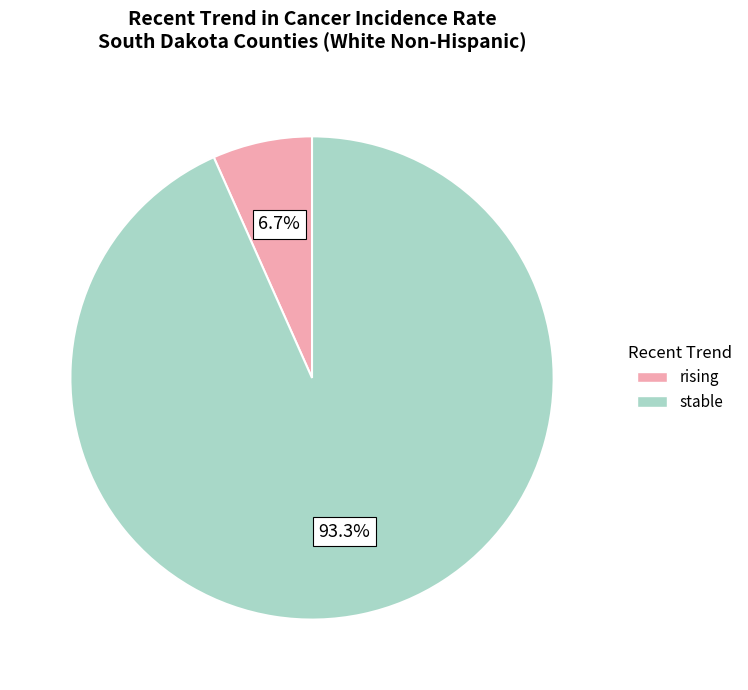

Does rising represent more than half of the total?

No